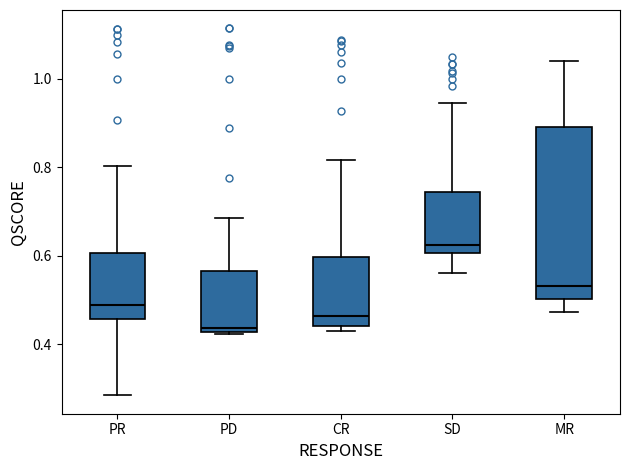

Reading left to right, transcribe this box plot: for each box, give where its median line is, the range the box spans, and where its two whiskers end, as read against the y-axis. The values are not printed on the chart, so give them approximately, as read against the axis.

PR: median 0.48, box 0.46 to 0.60, whiskers 0.28 to 0.80
PD: median 0.44, box 0.42 to 0.56, whiskers 0.42 to 0.68
CR: median 0.46, box 0.44 to 0.60, whiskers 0.44 (just below the box's lower edge) to 0.82
SD: median 0.62, box 0.60 to 0.74, whiskers 0.56 to 0.94
MR: median 0.54, box 0.50 to 0.90, whiskers 0.48 to 1.04